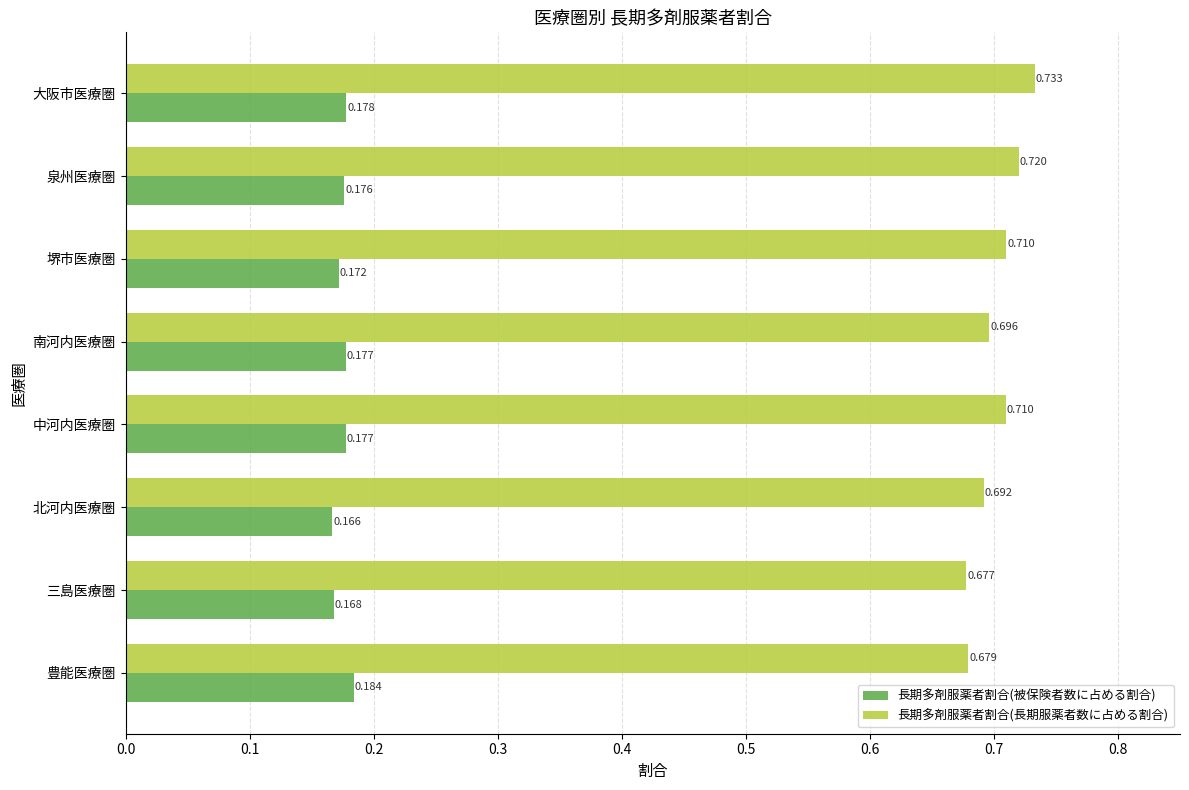

Which category has the highest value across all series?

大阪市医療圏